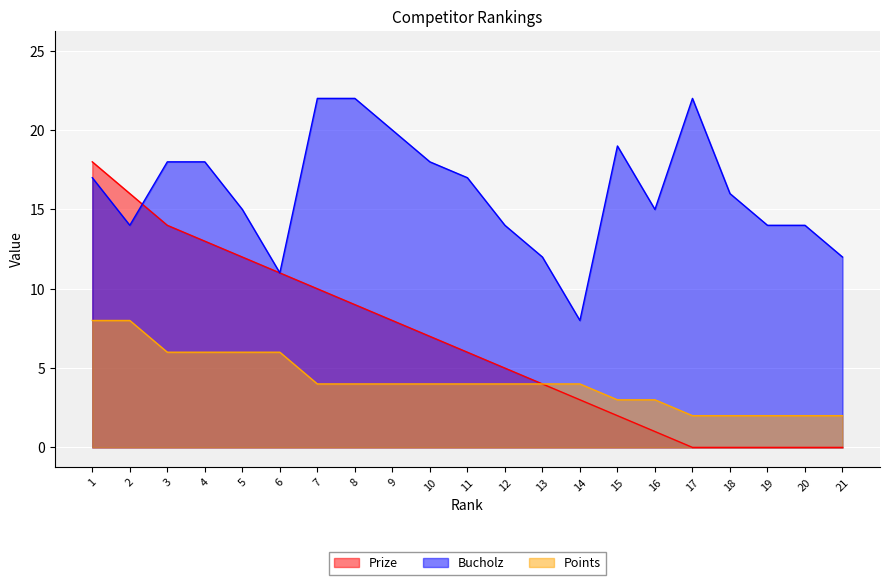

How many data points does each series have?

21